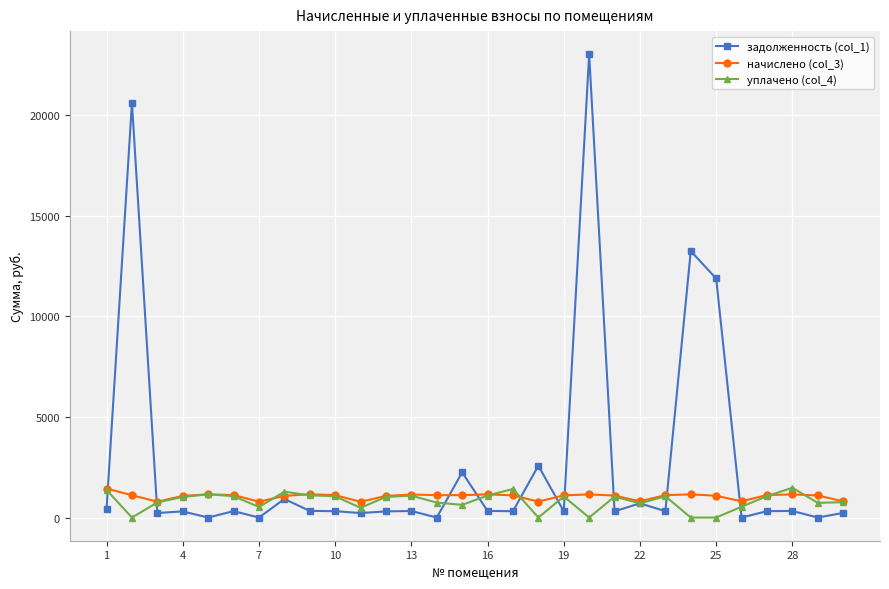

Which series has the widest spread of values?

задолженность (col_1)